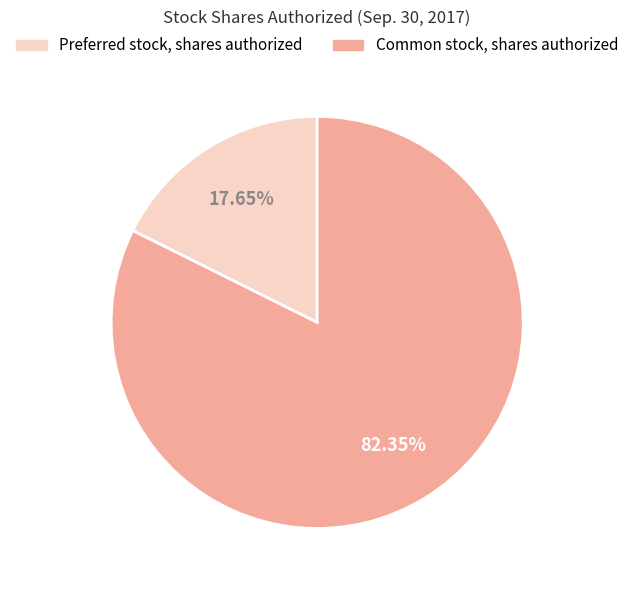

What is the majority slice?

Common stock, shares authorized